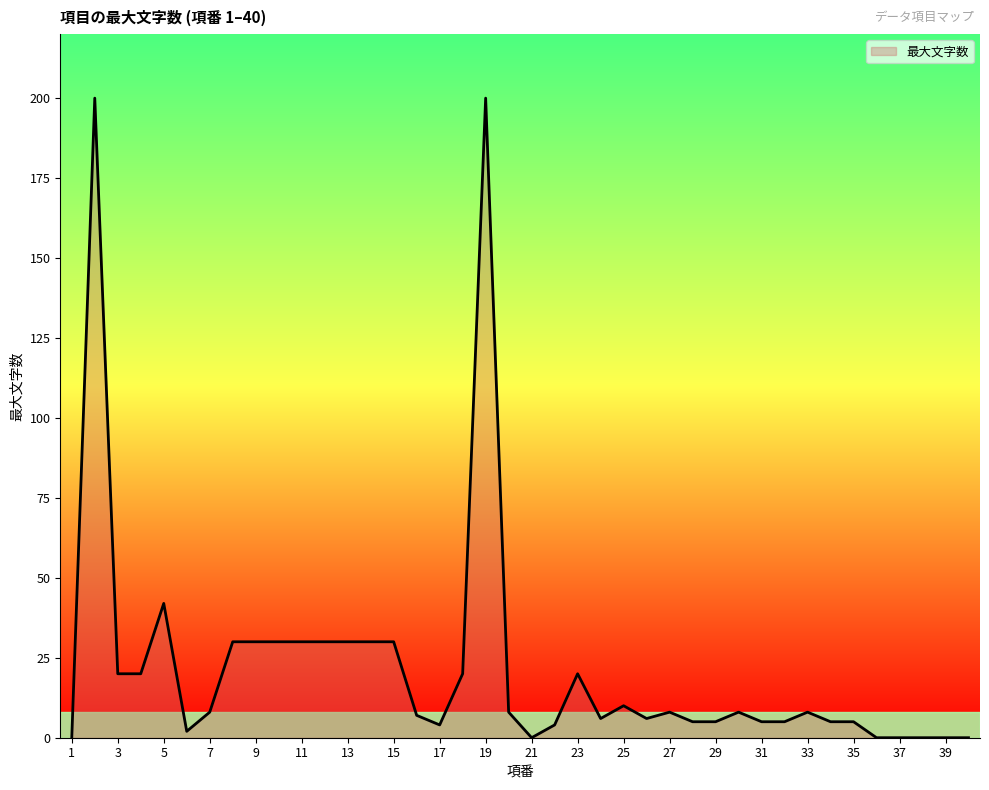

How many distinct data groups are displayed?

1